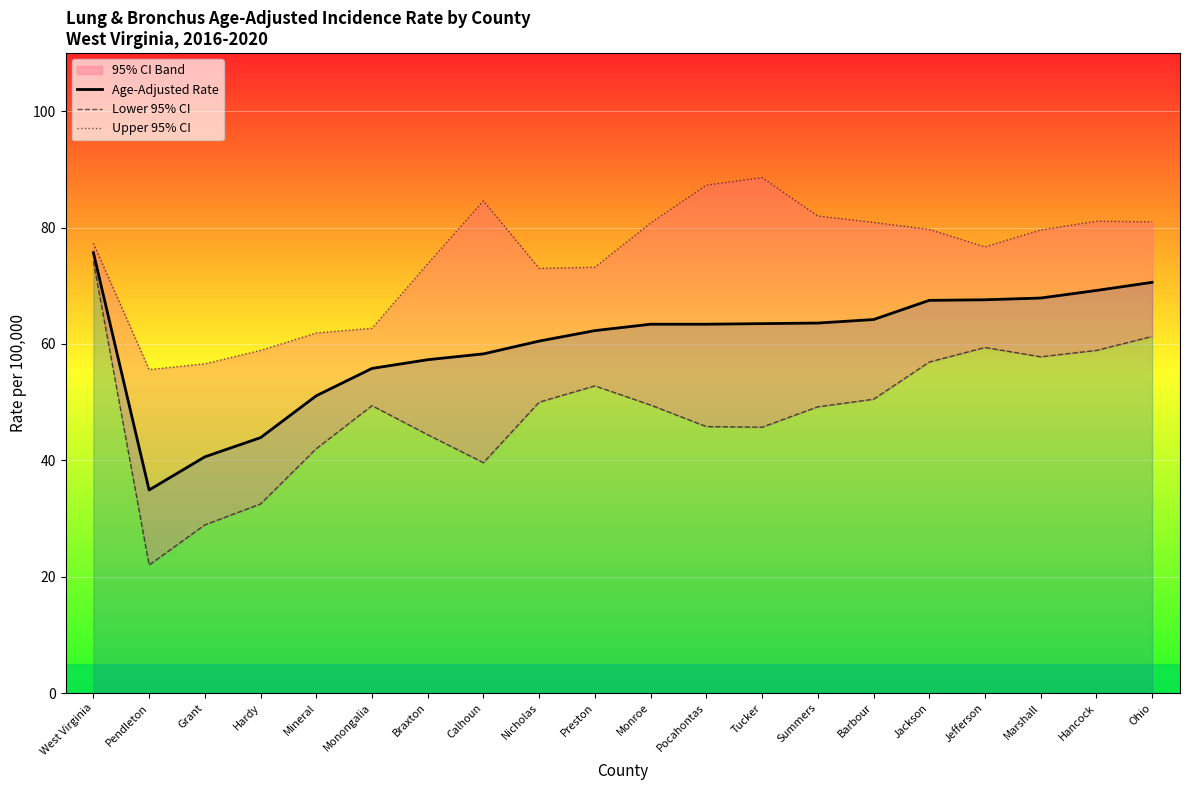

Between West Virginia and Marshall, which is larger?

West Virginia